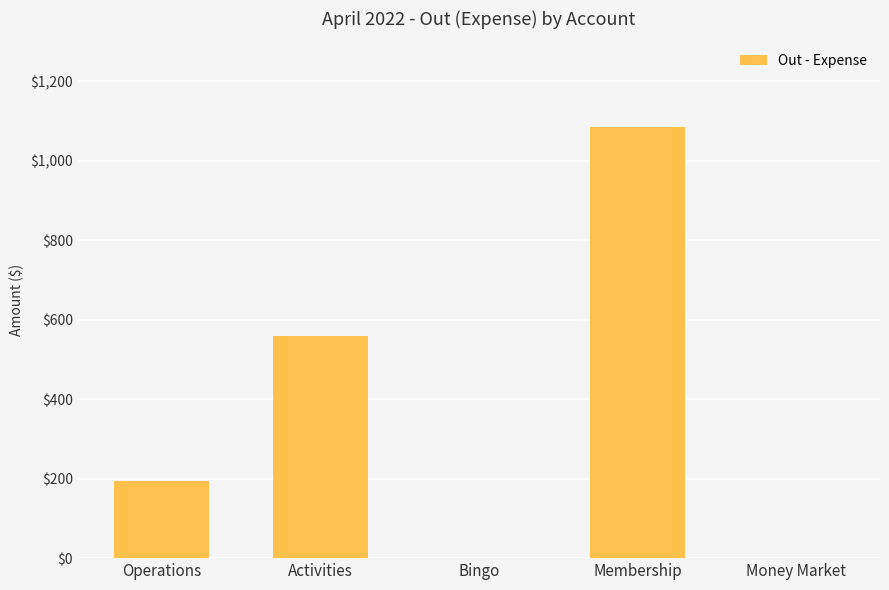

How many series are shown in this chart?

1